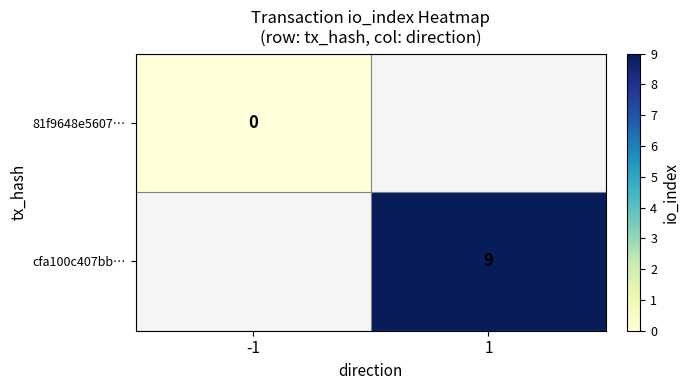

The cfa100c407bb… series shows 4 at 1. True or false?

False